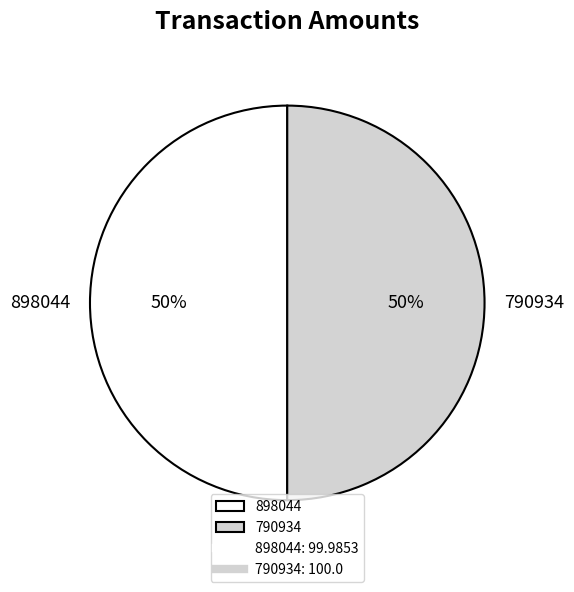

Count the number of slices in the pie.

2